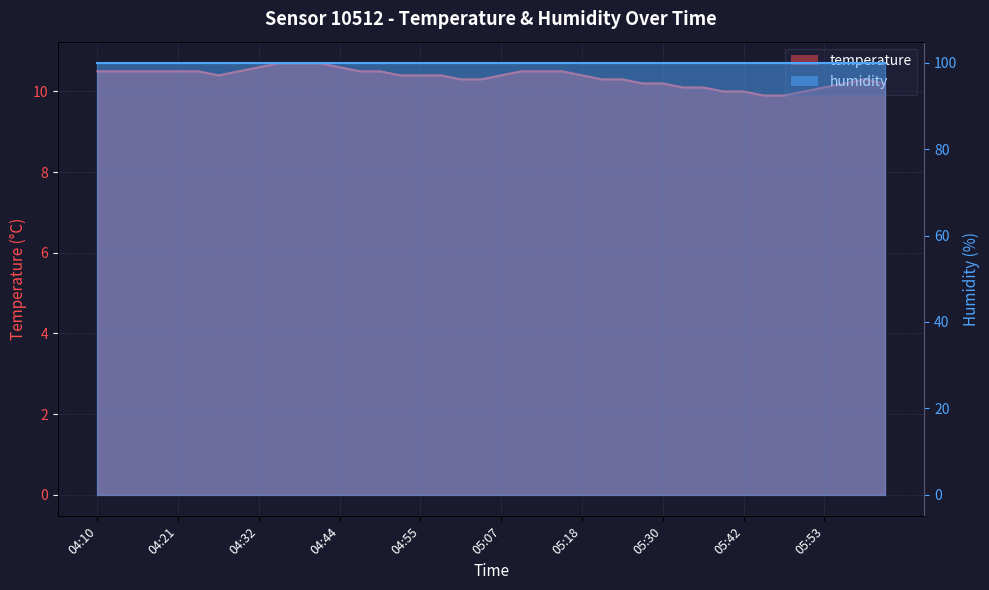

Rank the categories by value from lowest to highest.

05:45, 05:48, 05:39, 05:42, 05:51, 05:33, 05:36, 05:53, 05:27, 05:30, 05:56, 06:02, 05:01, 05:04, 05:21, 05:24, 05:59, 04:27, 04:53, 04:55, 04:58, 05:07, 05:18, 04:10, 04:13, 04:16, 04:18, 04:21, 04:24, 04:30, 04:47, 04:50, 05:10, 05:12, 05:15, 04:32, 04:44, 04:35, 04:38, 04:41